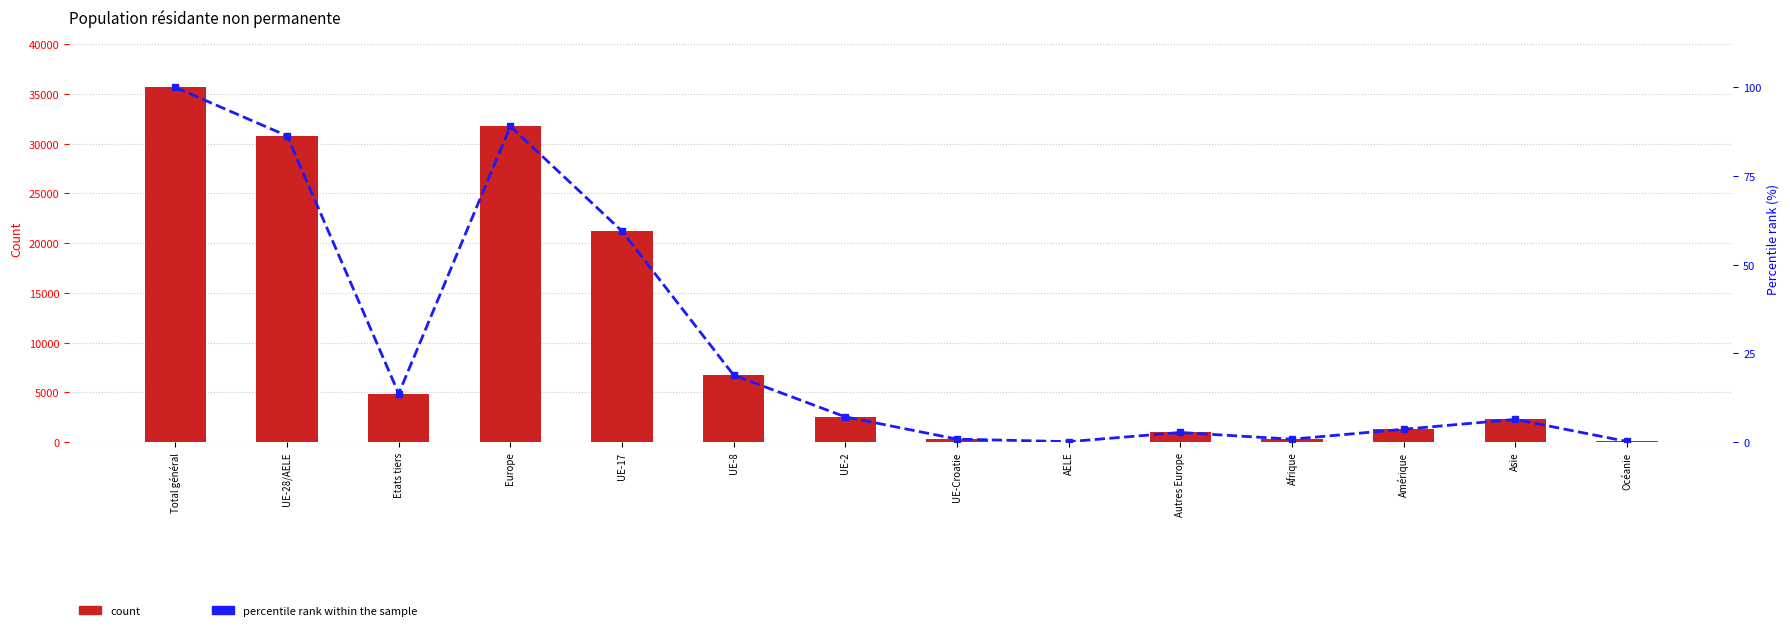

At how many categories does at least one series exceed 3795?

6